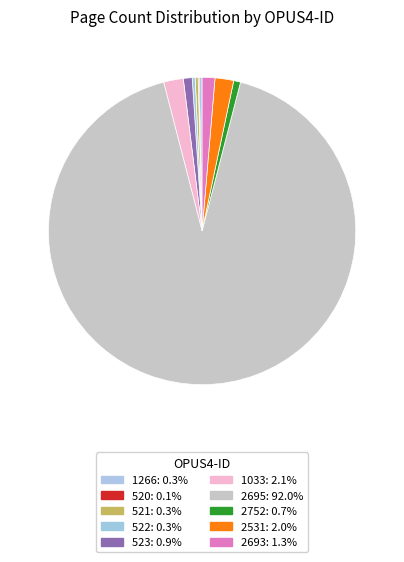

True or false: 523 accounts for 11% of the total.

False